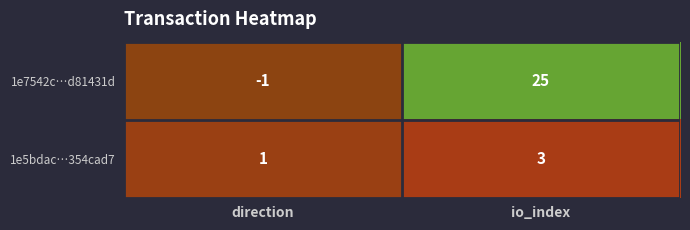

Which series has the largest range (max minus min)?

1e7542c…d81431d